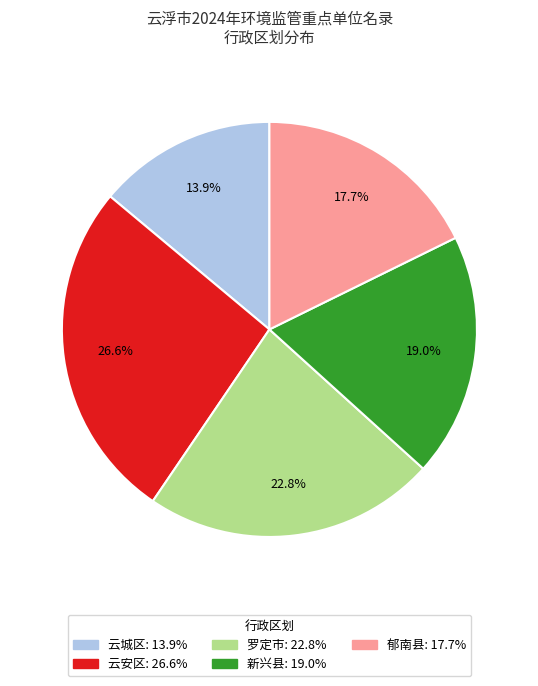

How much of the chart is everything except 云安区?

73.4%